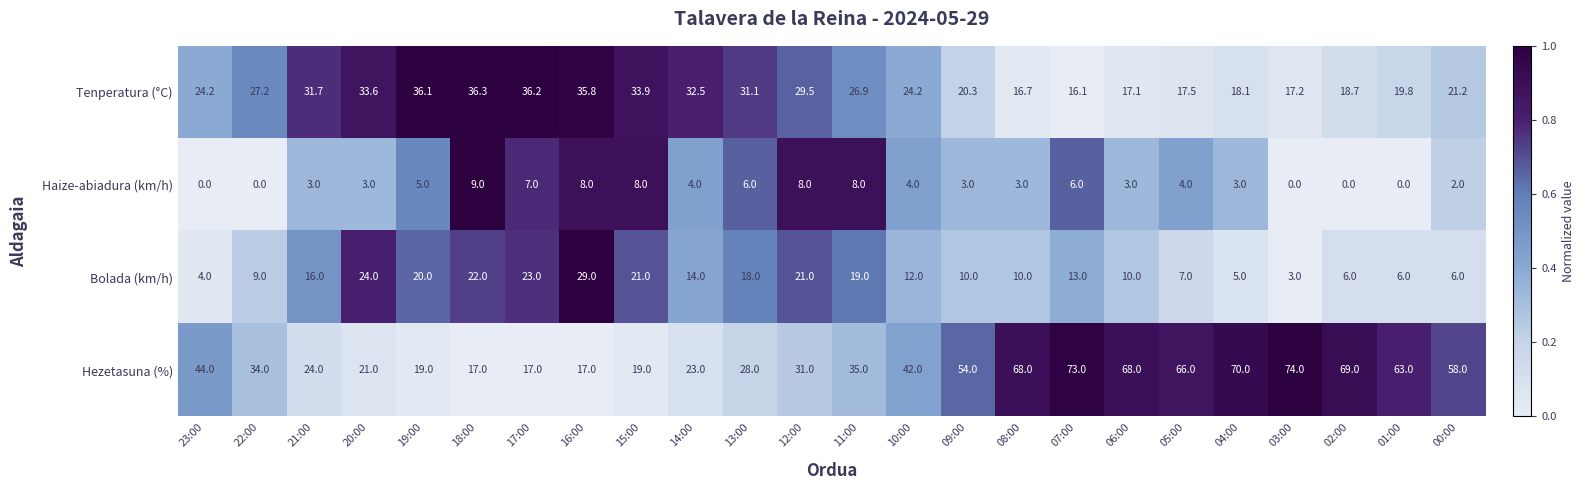

Where does the Tenperatura (°C) series first go above 26?

22:00